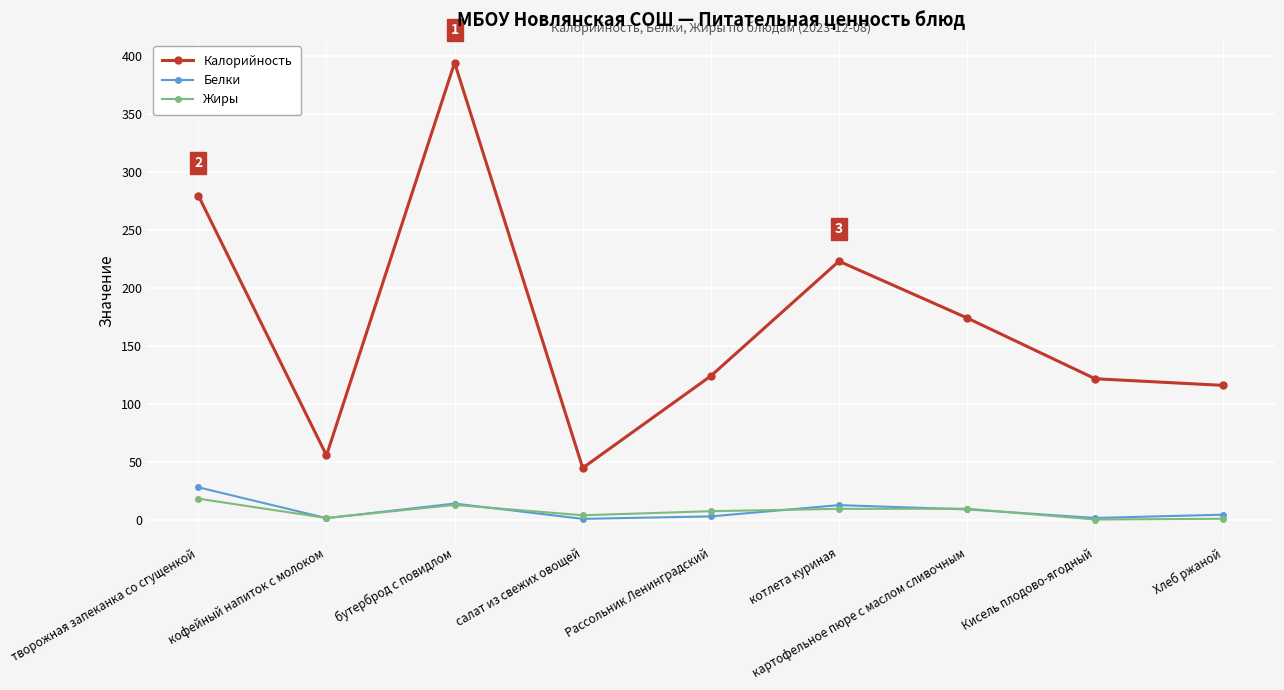

Which series has the widest spread of values?

Калорийность